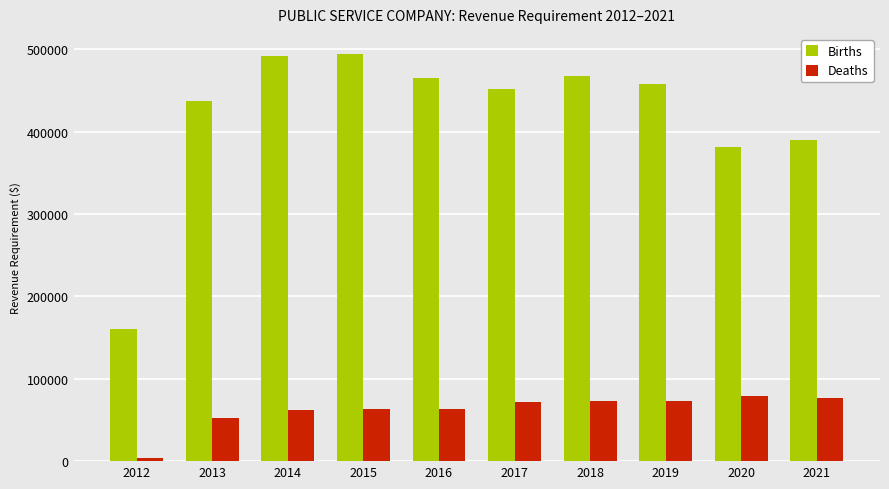

What is the sum of all Births values?

4199182.3